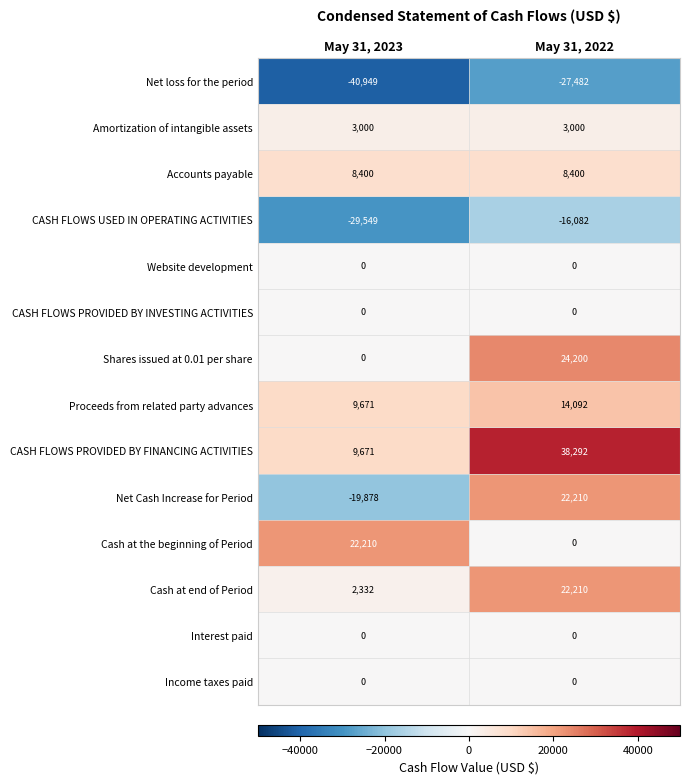

At which category is the sum across all series the highest?

May 31, 2022